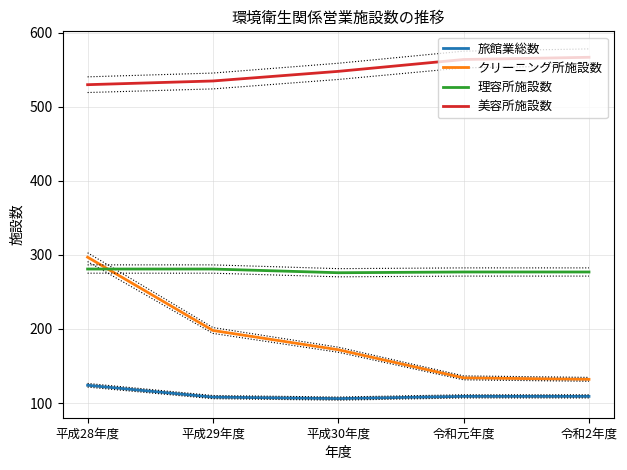

What is the label of the 5th point from the right?

平成28年度